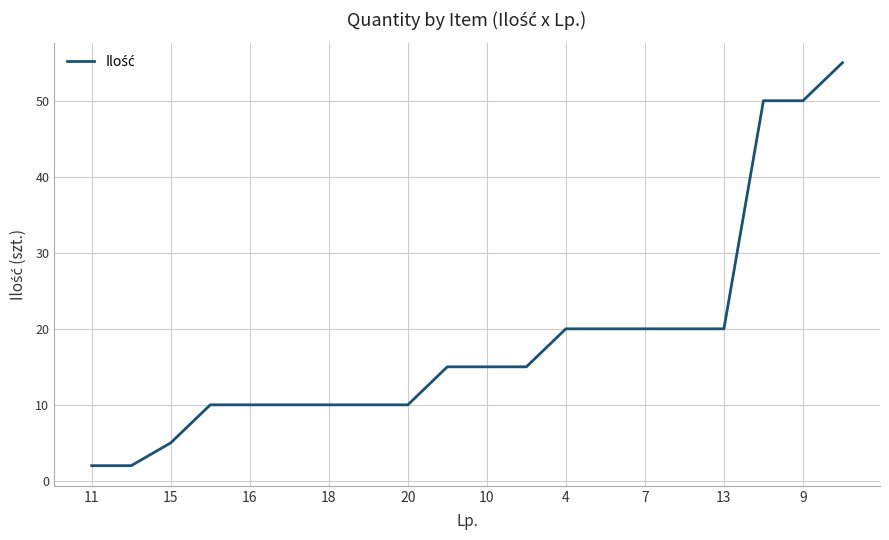

What is the maximum value shown in the chart?

55